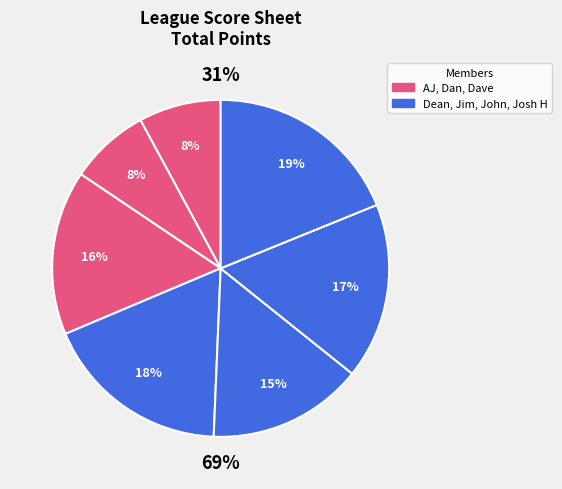

Does Dean account for over 50% of the chart?

No